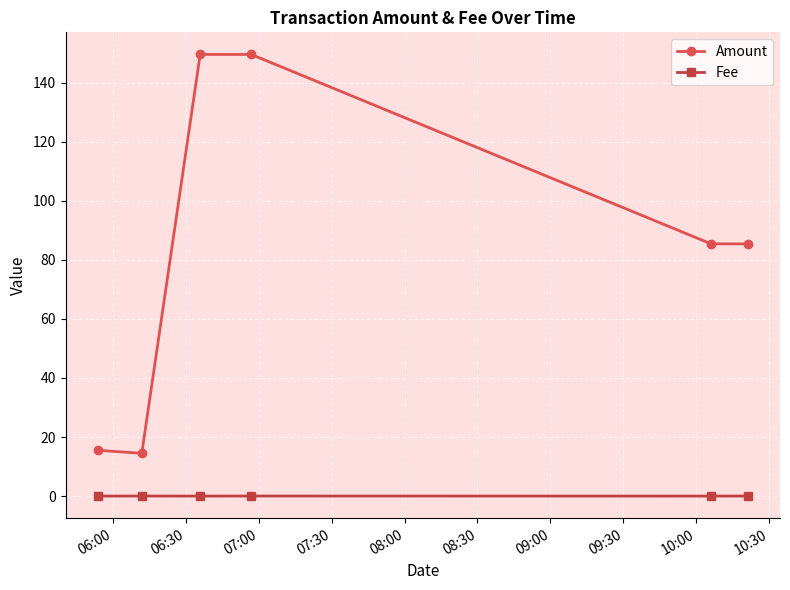

True or false: Fee and Amount intersect in this chart.

False